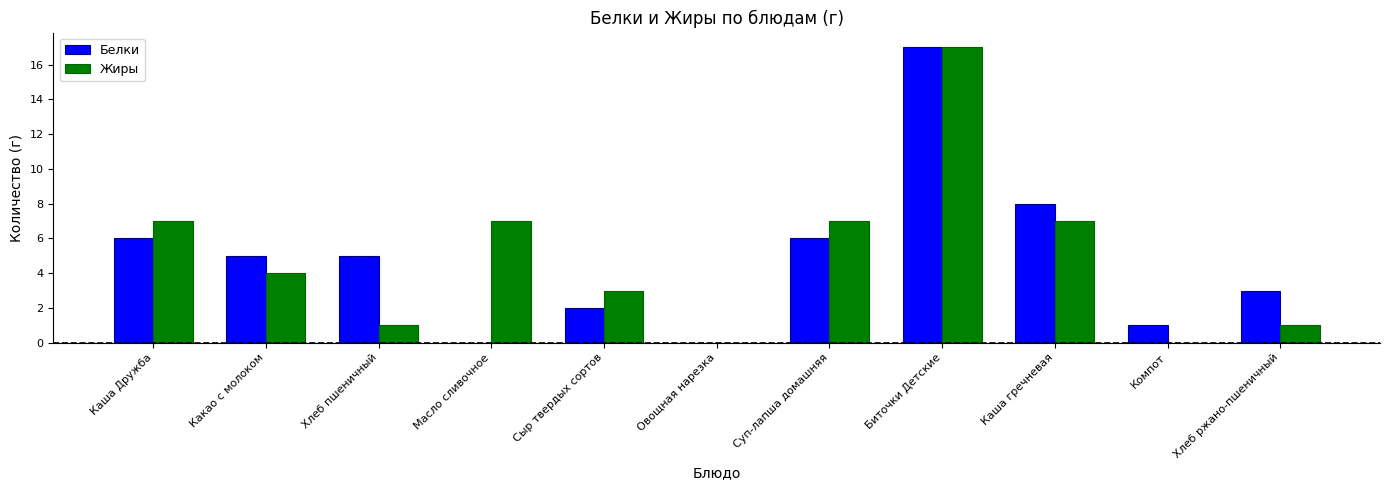

What is the total value across all series at Хлеб пшеничный?

6